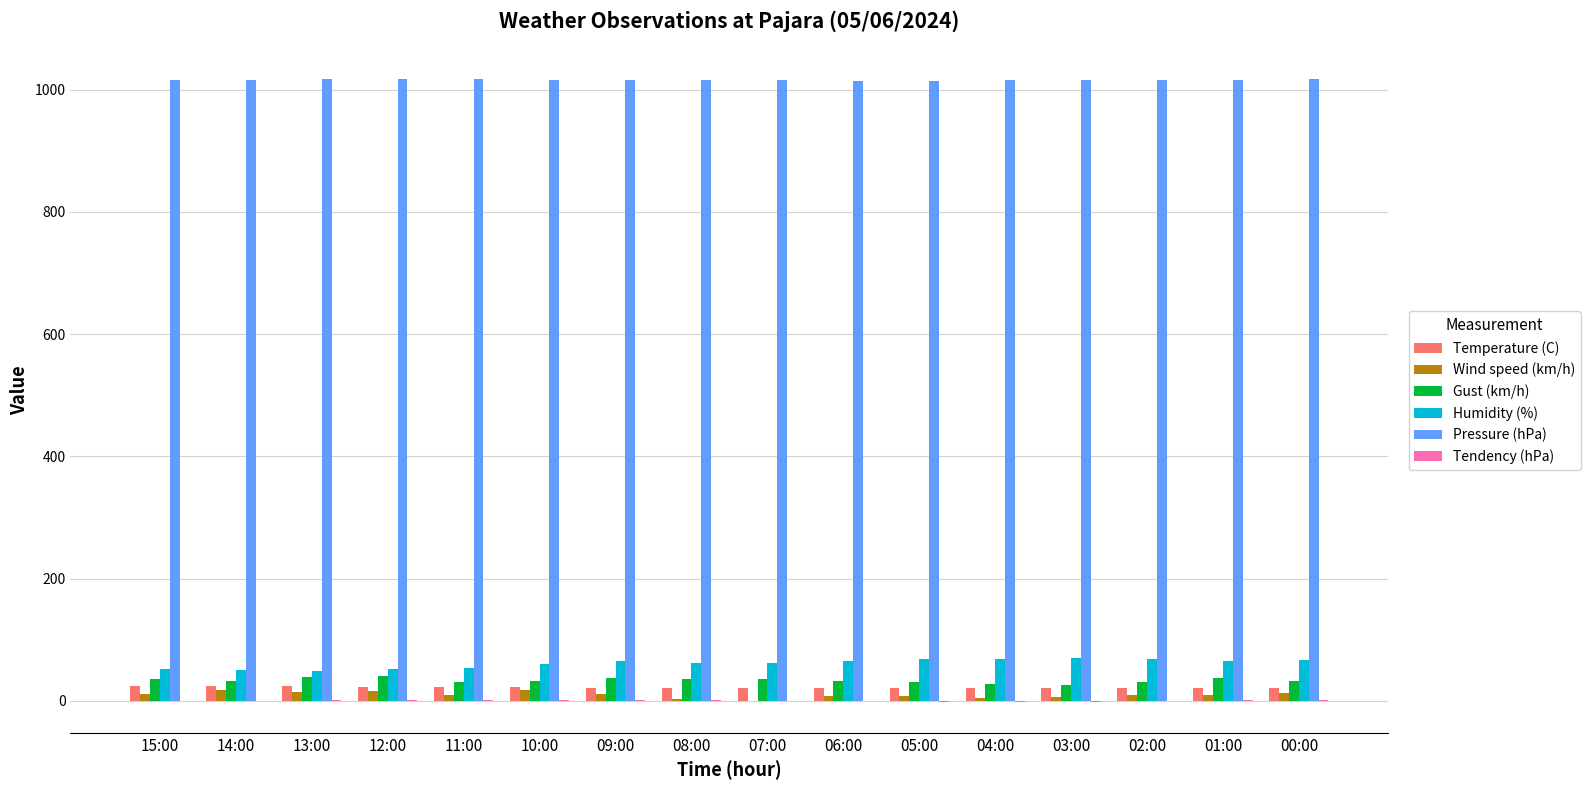

What is the sum of the Pressure (hPa) values at 06:00 and 00:00?

2031.7